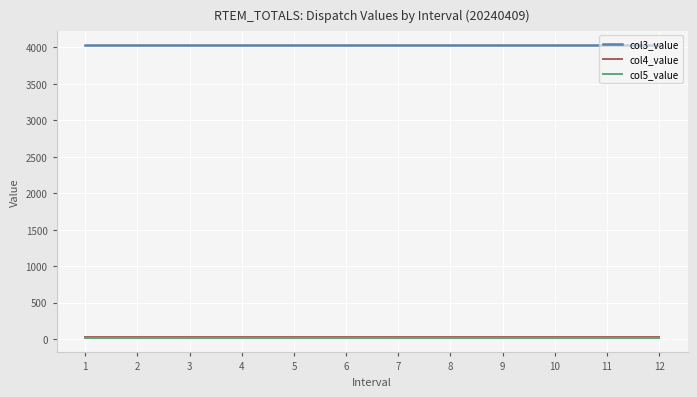

True or false: col4_value and col5_value cross at least once.

False